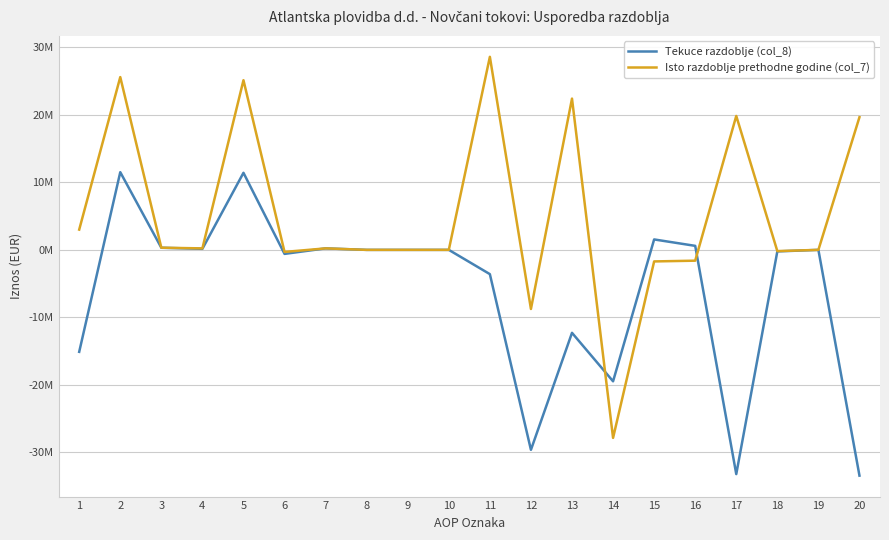

What are all the series names shown in the legend?

Tekuce razdoblje (col_8), Isto razdoblje prethodne godine (col_7)